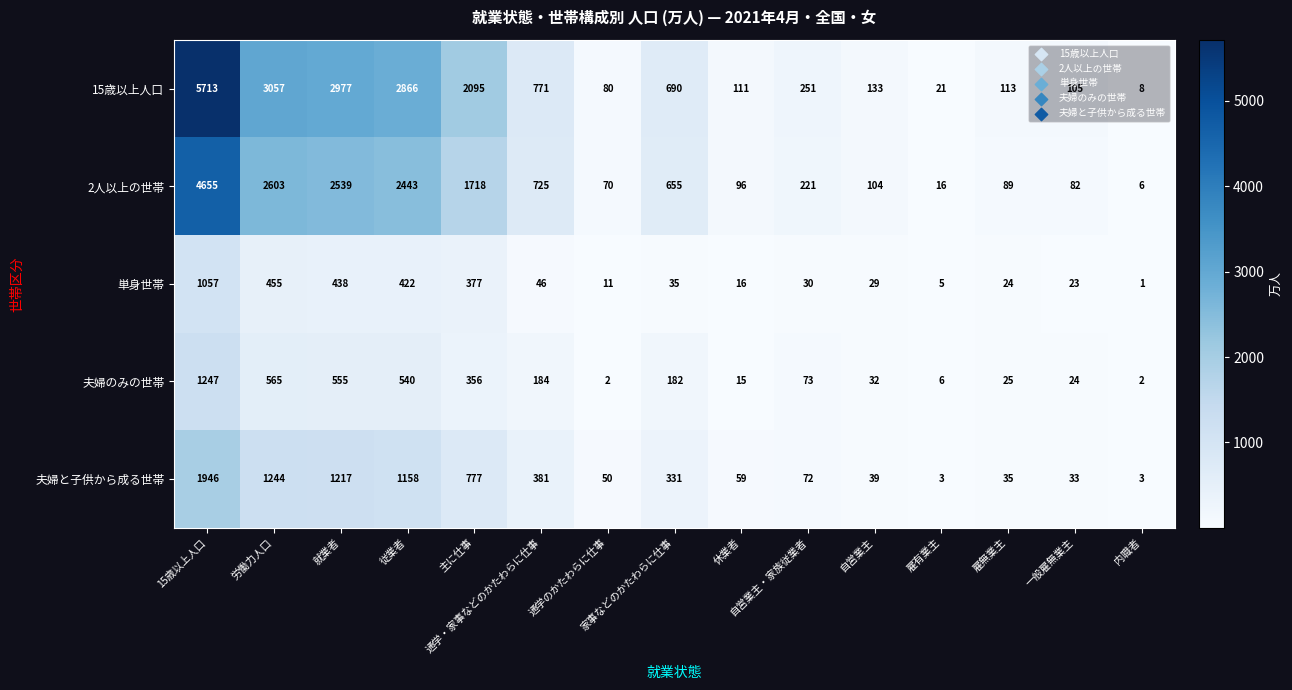

Which label corresponds to the largest value in the chart?

15歳以上人口